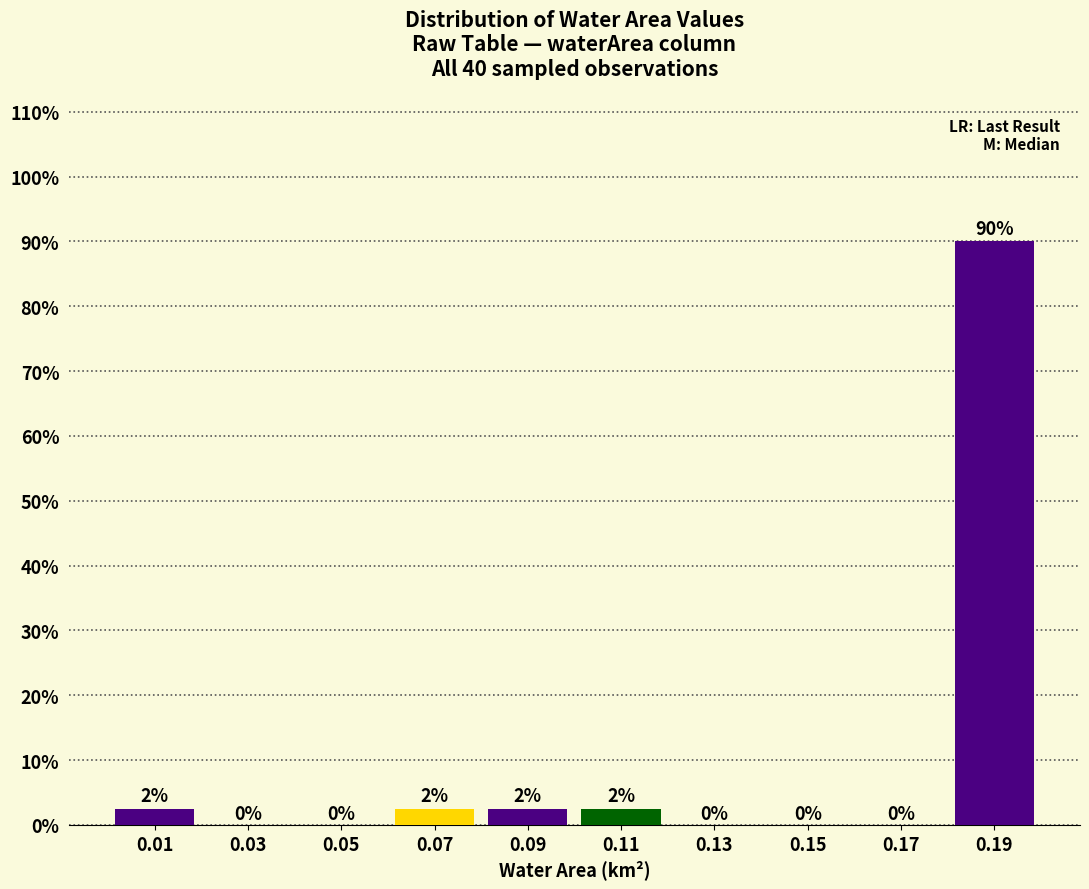

Over which range of the x-axis is the bar tallest?

0.18 to 0.20